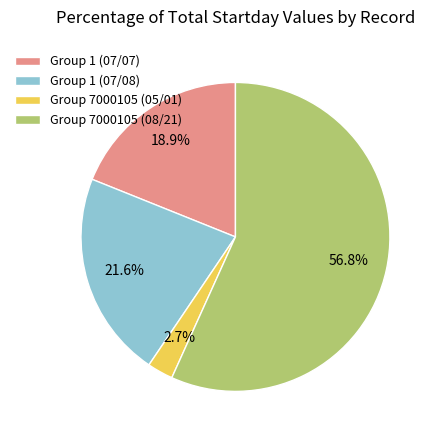

Is Group 7000105 (08/21) the majority of the pie?

Yes